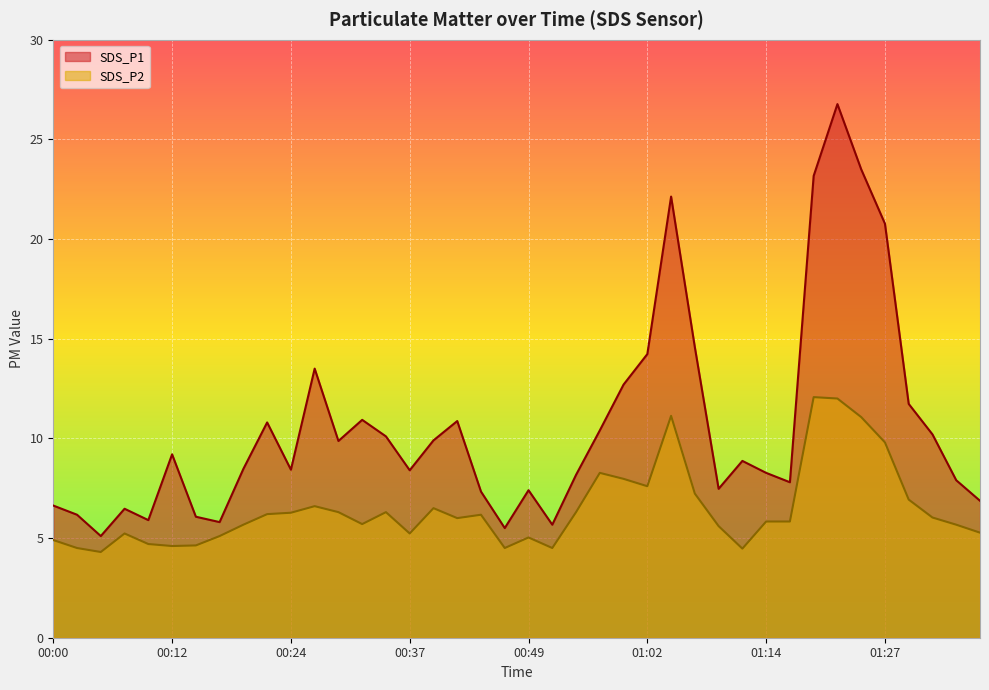

What position from the right is 01:07?

13